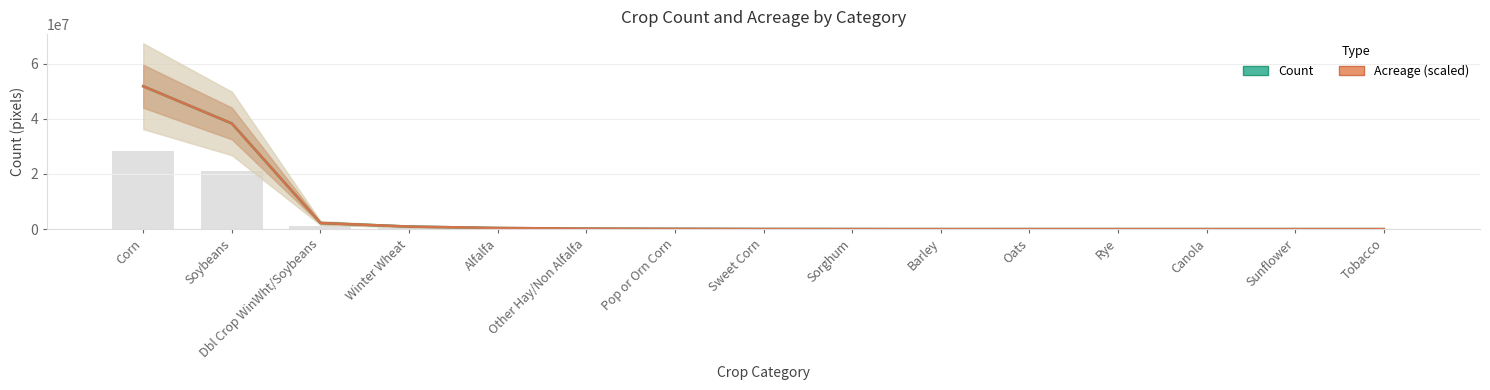

List the labels in order of Acreage (scaled) value, smallest first.

Barley, Sunflower, Tobacco, Canola, Rye, Oats, Sorghum, Sweet Corn, Pop or Orn Corn, Other Hay/Non Alfalfa, Alfalfa, Winter Wheat, Dbl Crop WinWht/Soybeans, Soybeans, Corn